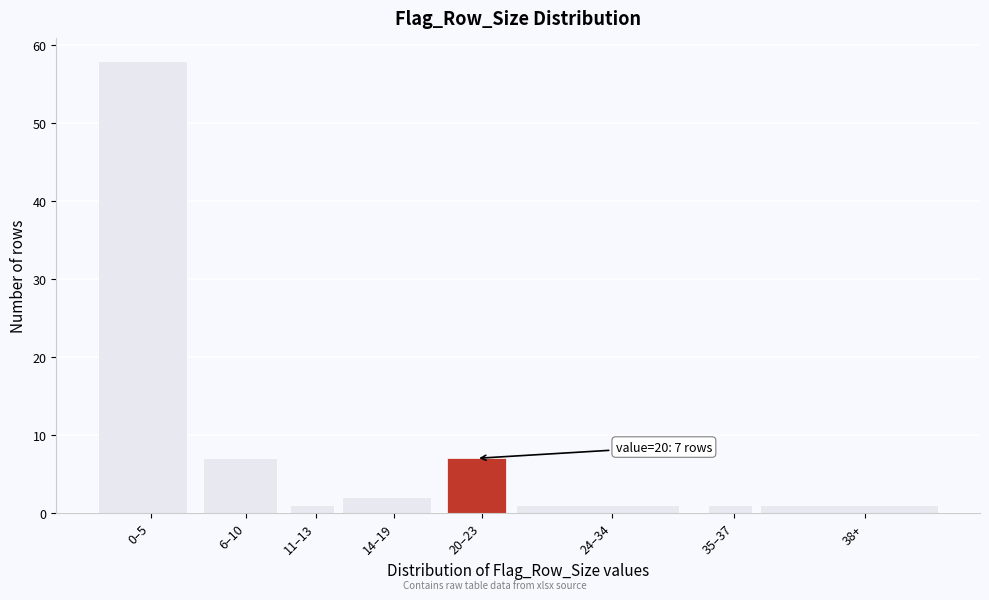

Reading left to right, list all the values displayed in this chart.

58	7	1	2	7	1	1	1